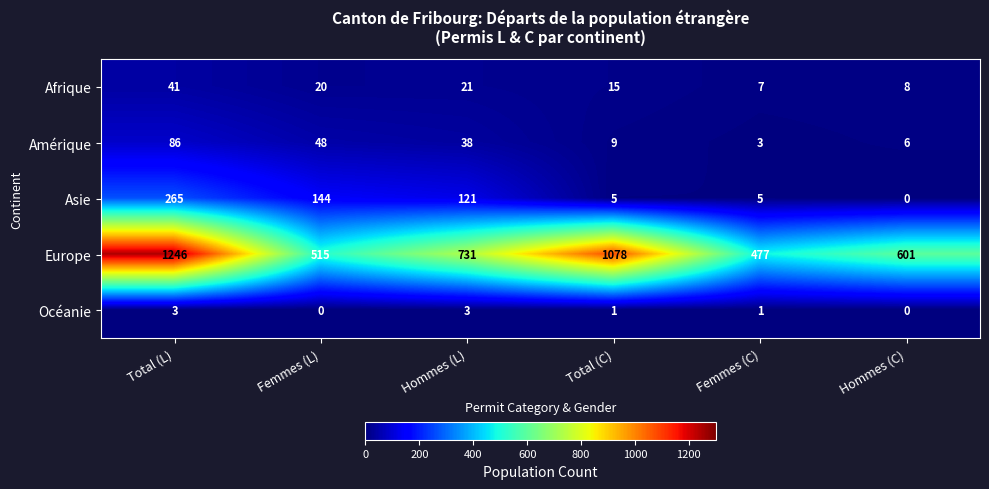

The value of Océanie at Femmes (L) is -2. True or false?

False